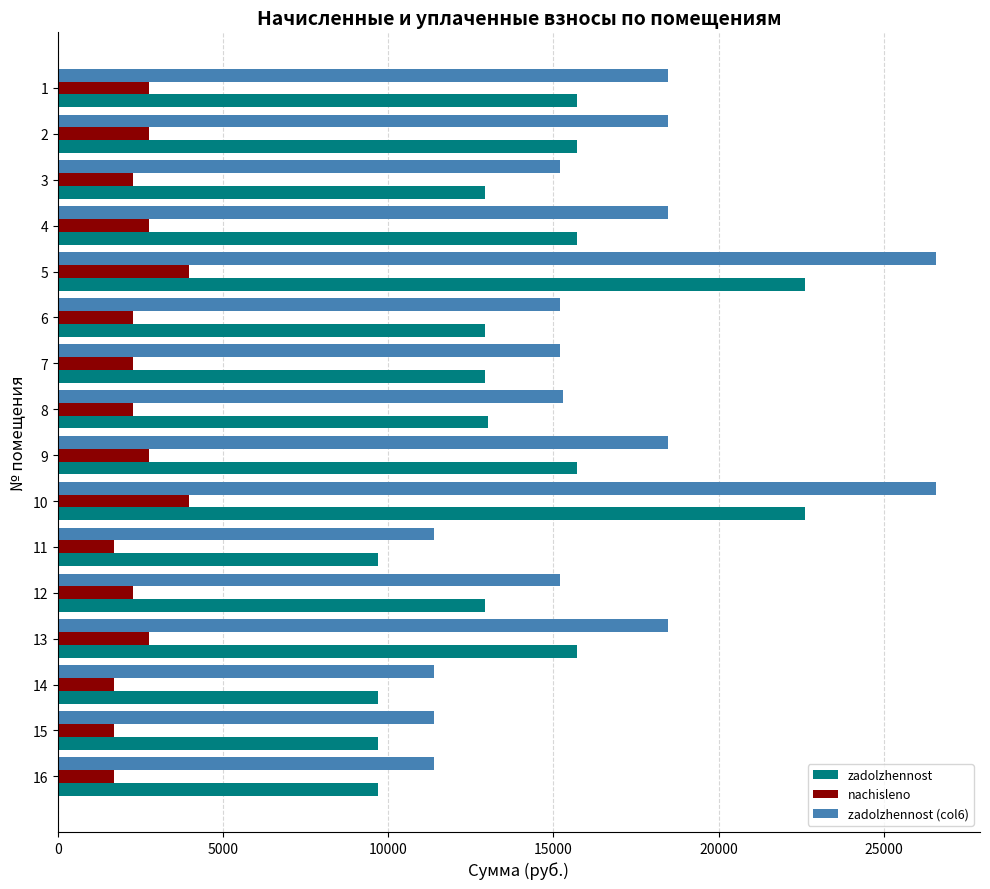

How many data points in zadolzhennost (col6) are less than 15296?

8